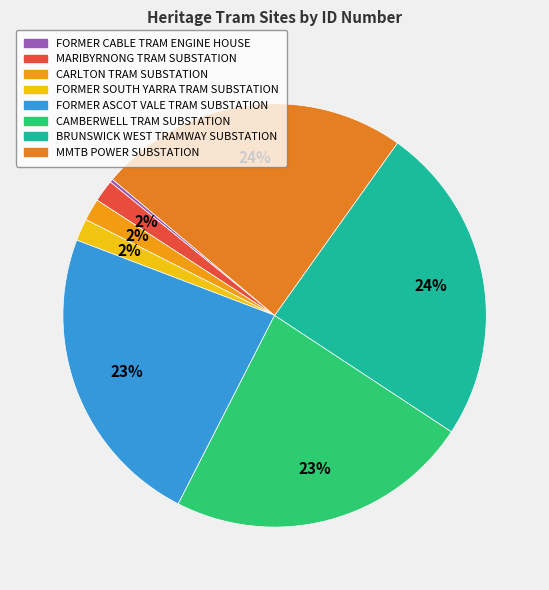

To the nearest percent, what portion does BRUNSWICK WEST TRAMWAY SUBSTATION represent?

24%